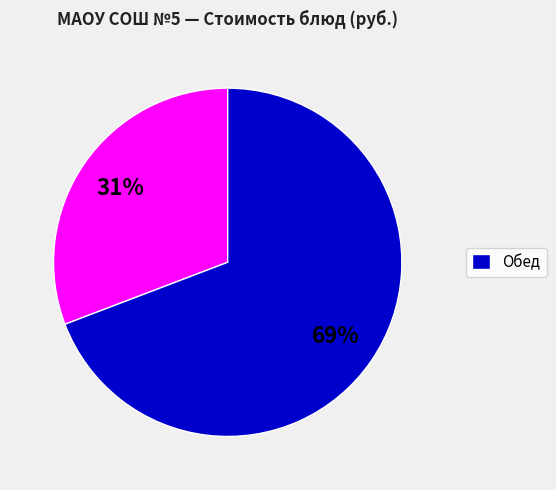

Count the number of slices in the pie.

2